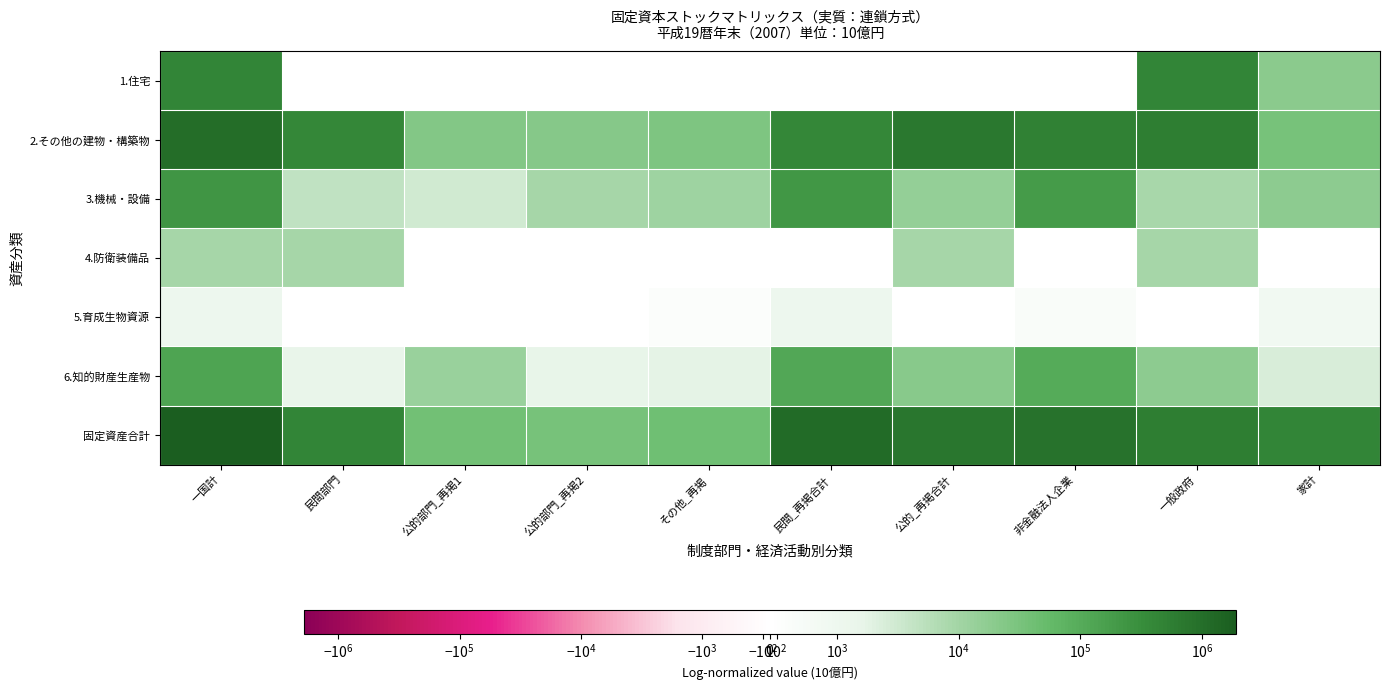

The 固定資産合計 series shows 850892.5 at 非金融法人企業. True or false?

True